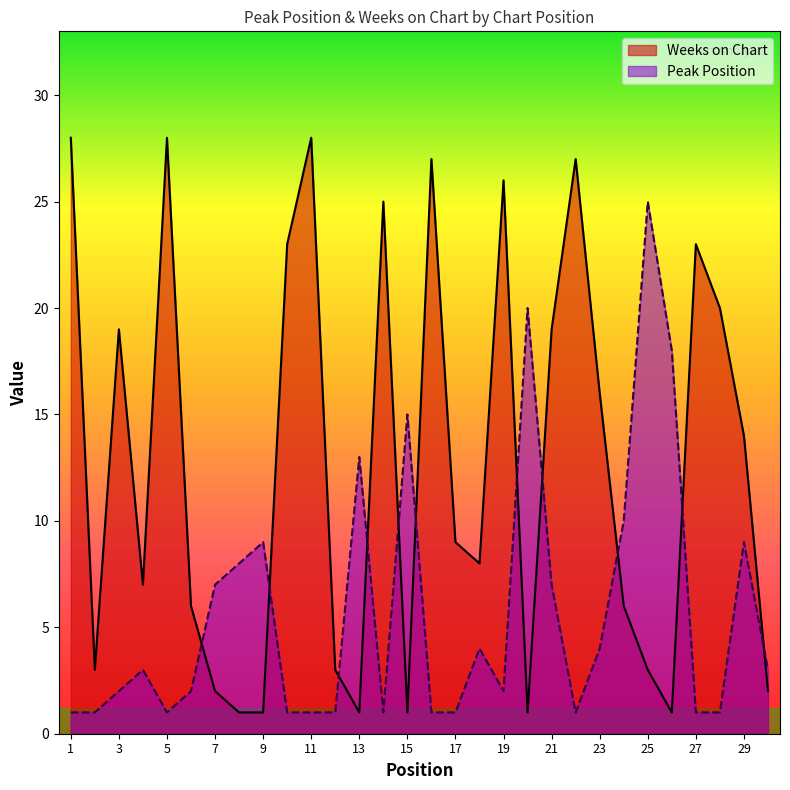

At 3, list the series in order from smallest to largest.

Peak Position, Weeks on Chart